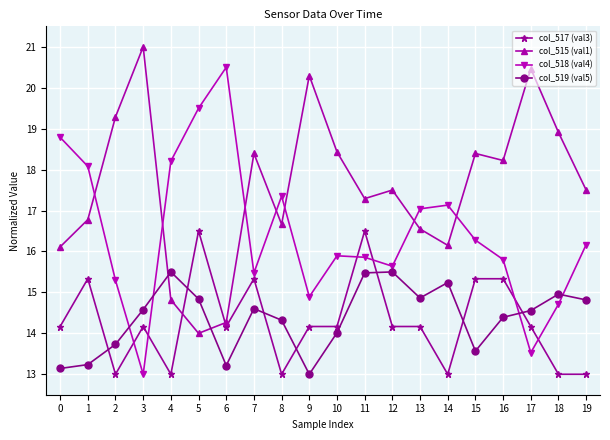

What value does the col_518 (val4) series have at 5?

19.5